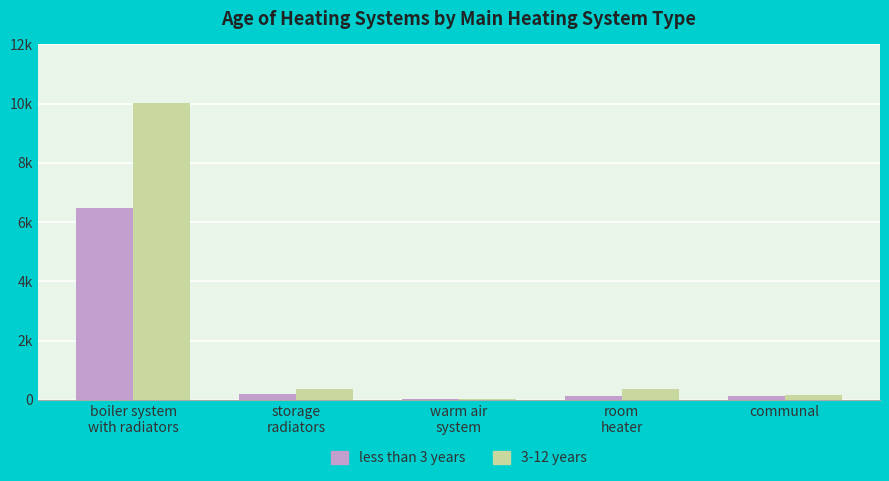

Reading left to right, transcribe all the data shown in this chart.

less than 3 years: 6480	192	25	116	117
3-12 years: 10037	348	25	373	147